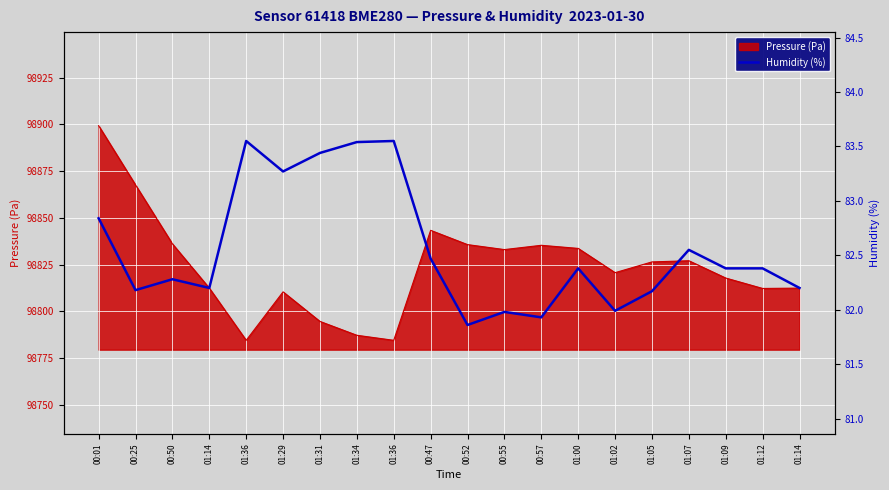

Reading right to left, what are all the values shown in this chart?

01:14=82.2	01:12=82.4	01:09=82.4	01:07=82.5	01:05=82.2	01:02=82.0	01:00=82.4	00:57=81.9	00:55=82.0	00:52=81.9	00:47=82.5	01:36=83.5	01:34=83.5	01:31=83.4	01:29=83.3	01:36=83.5	01:14=82.2	00:50=82.3	00:25=82.2	00:01=82.8